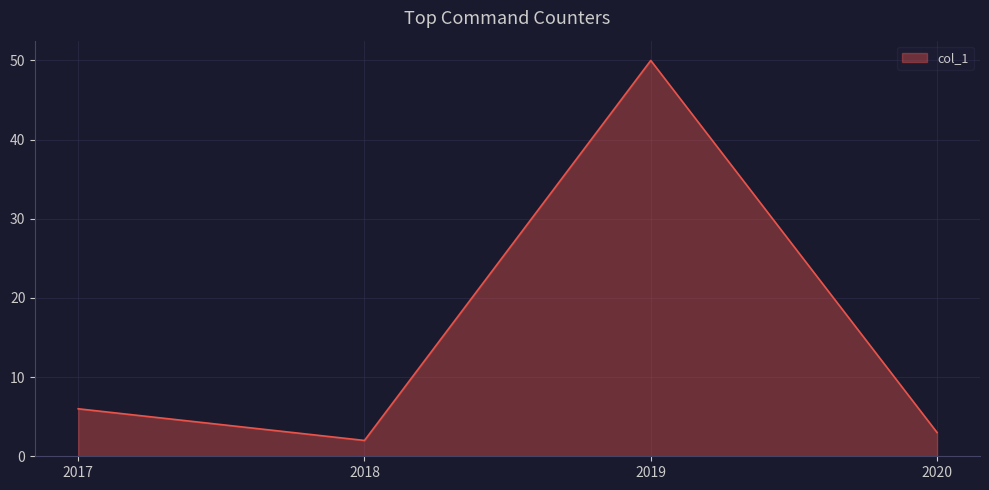

Is it true that the value at 2018 is 2?

True